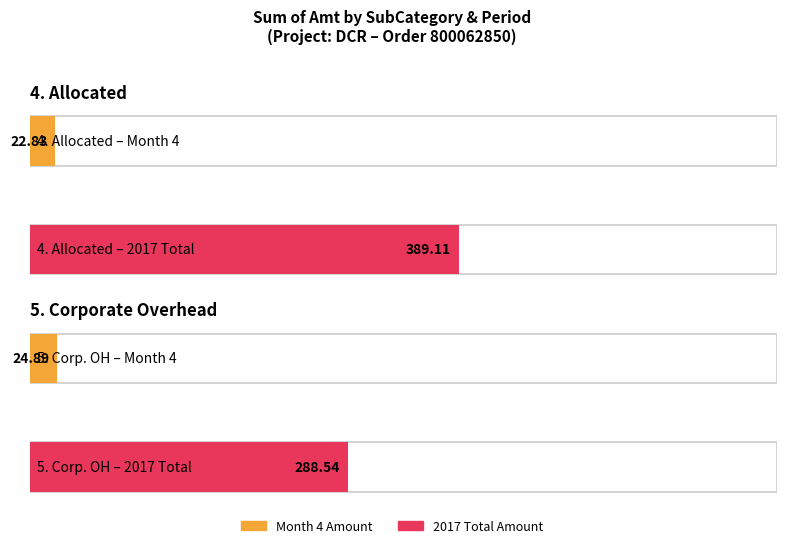

List the labels in order of 5. Corporate Overhead value, smallest first.

Month 4, 2017 Total